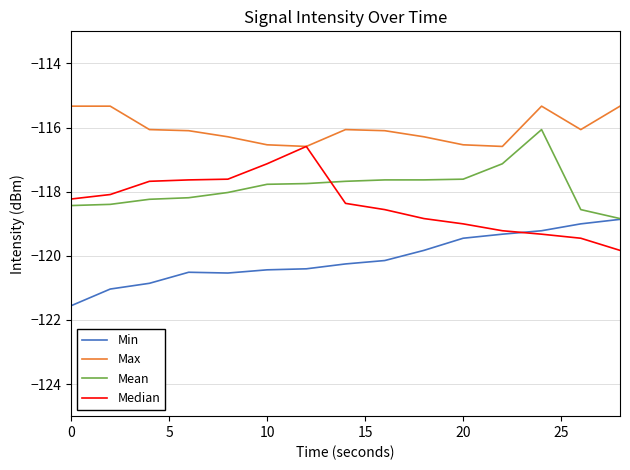

Which series has the largest total across all categories?

Max